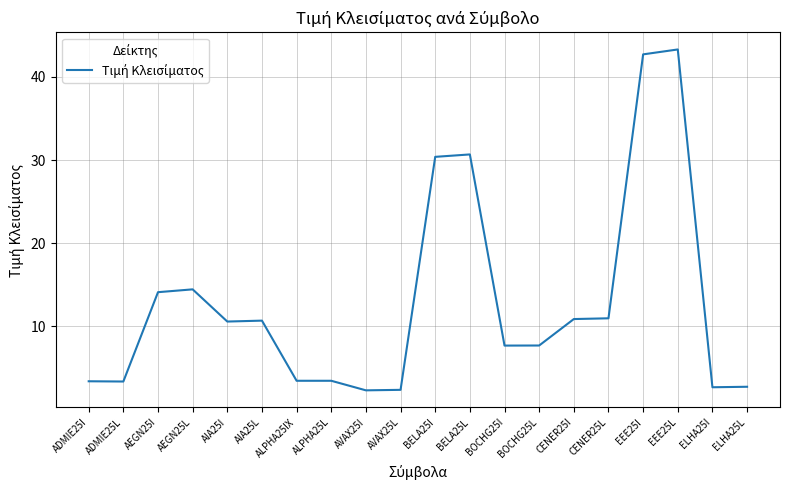

Count the number of values greater than 10.

10